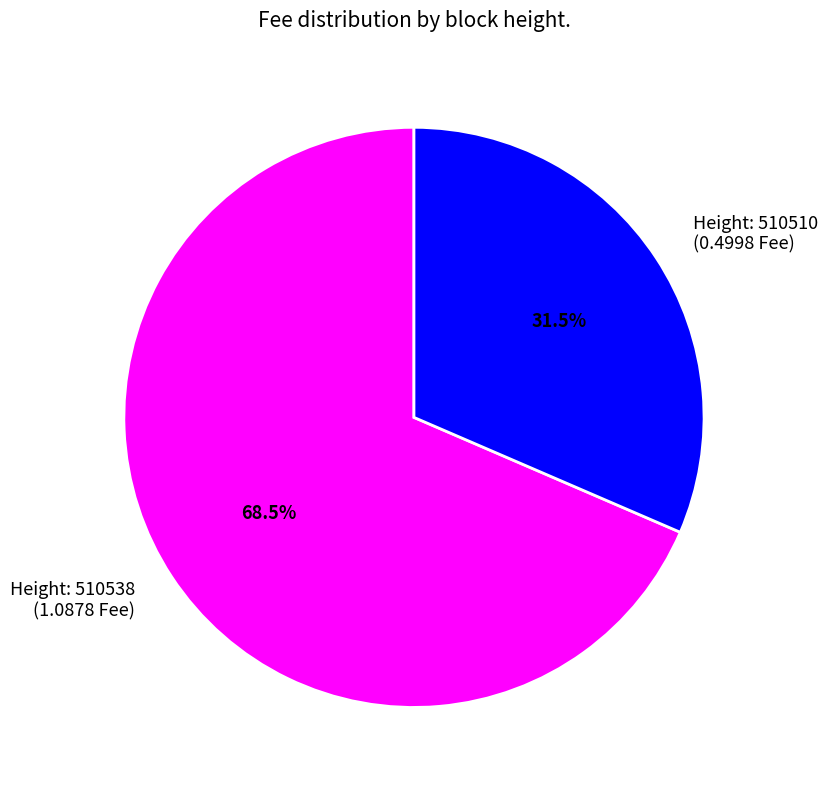

Is the sum of Height: 510510 (0.4998 Fee) and Height: 510538 (1.0878 Fee) greater than half?

Yes